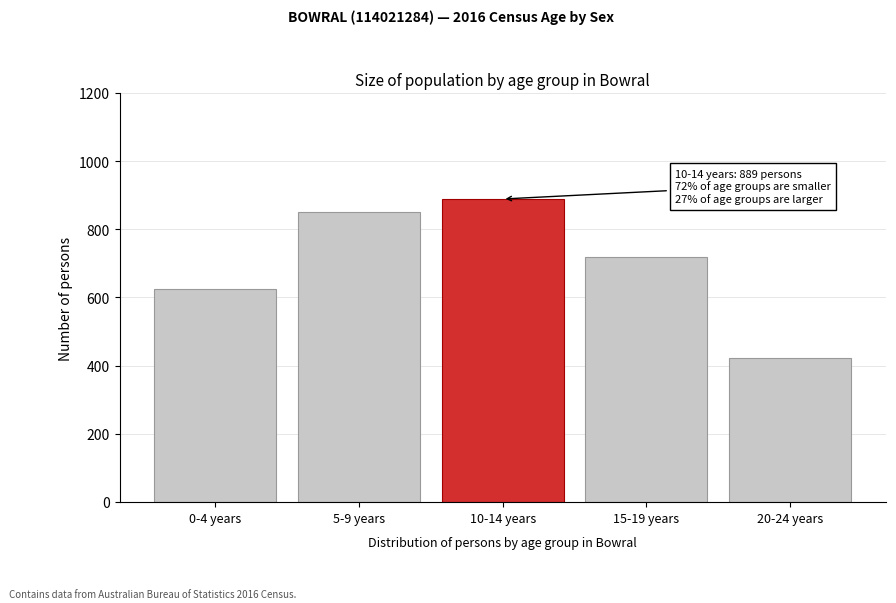

Reading left to right, list all the values displayed in this chart.

624	850	889	718	422